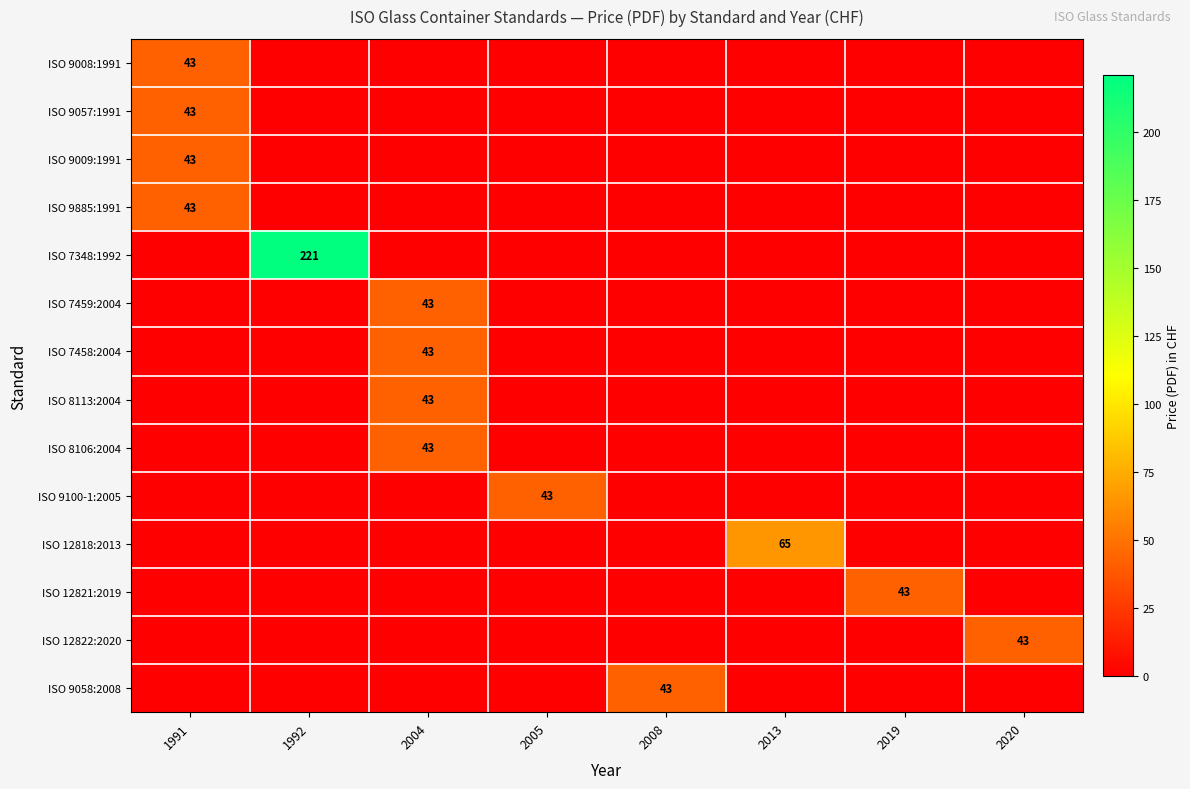

Which has a higher value, 1991 or 1992?

1991